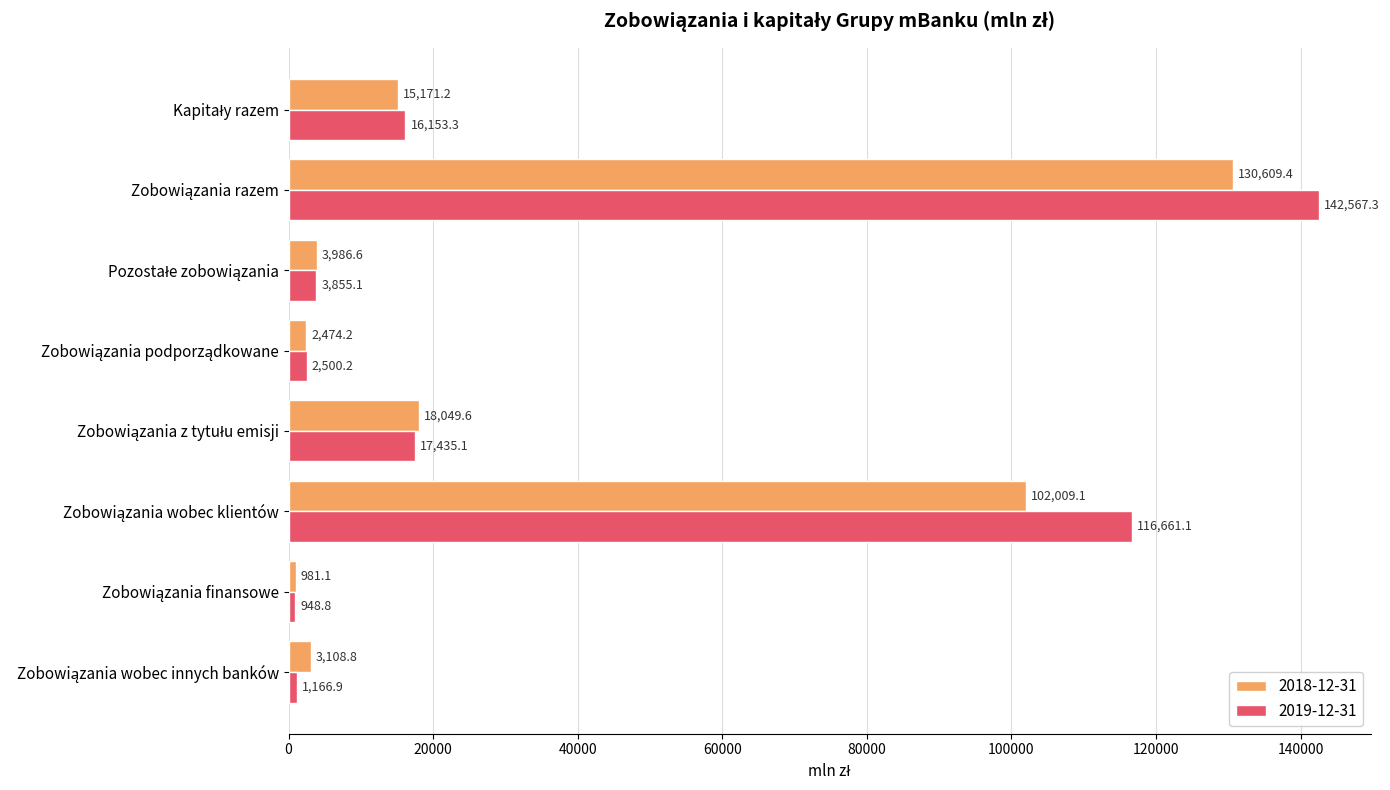

What is the difference between the second highest and minimum values in the 2018-12-31 series?

101028.0